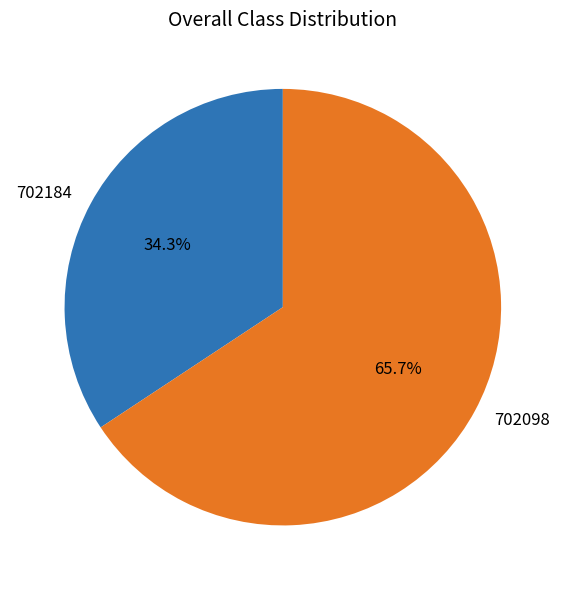

To the nearest percent, what percentage of the pie is 702098?

66%